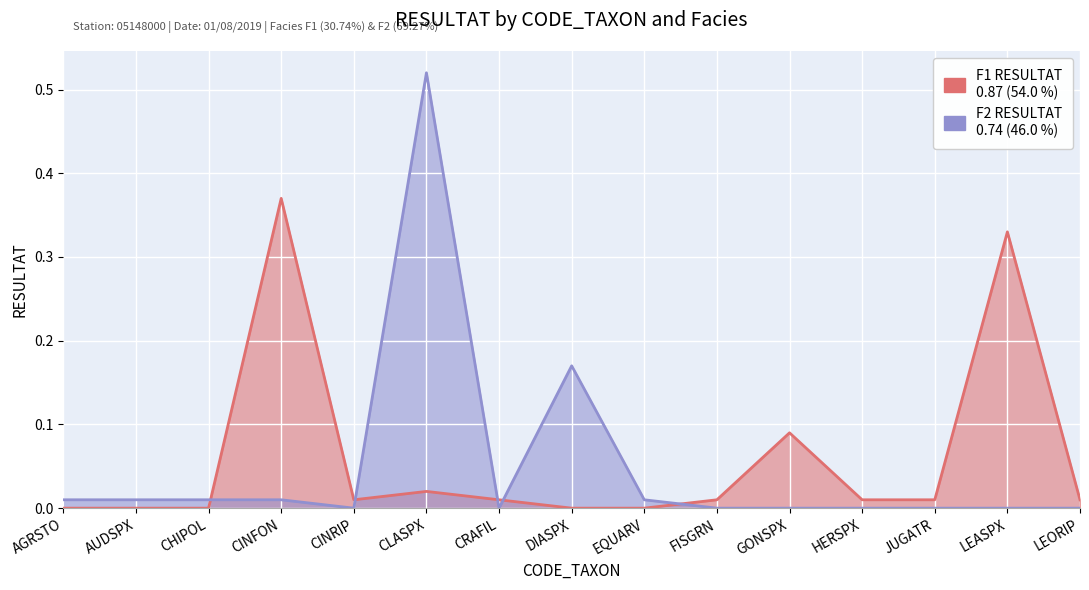

True or false: F1 RESULTAT has more than 2 points higher than both neighbors.

True